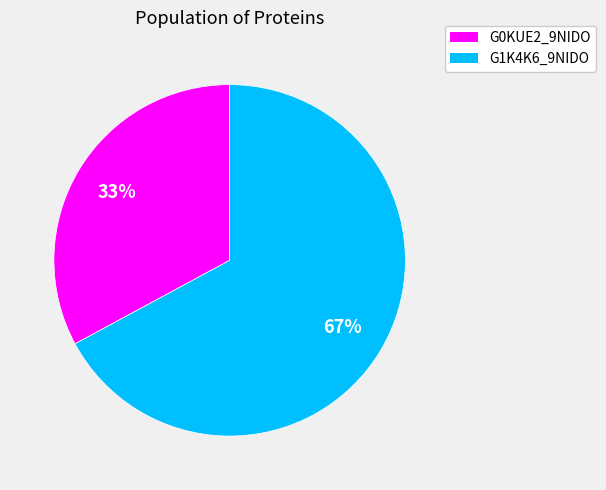

Combined, do G0KUE2_9NIDO and G1K4K6_9NIDO account for over 50%?

Yes